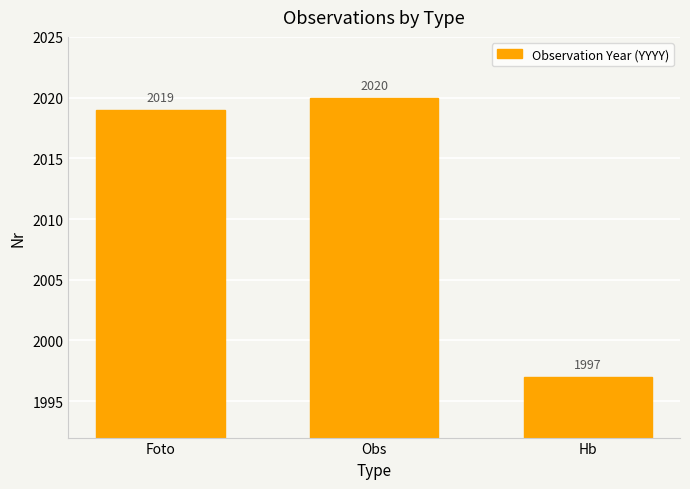

What is the difference between the maximum and minimum values?

23